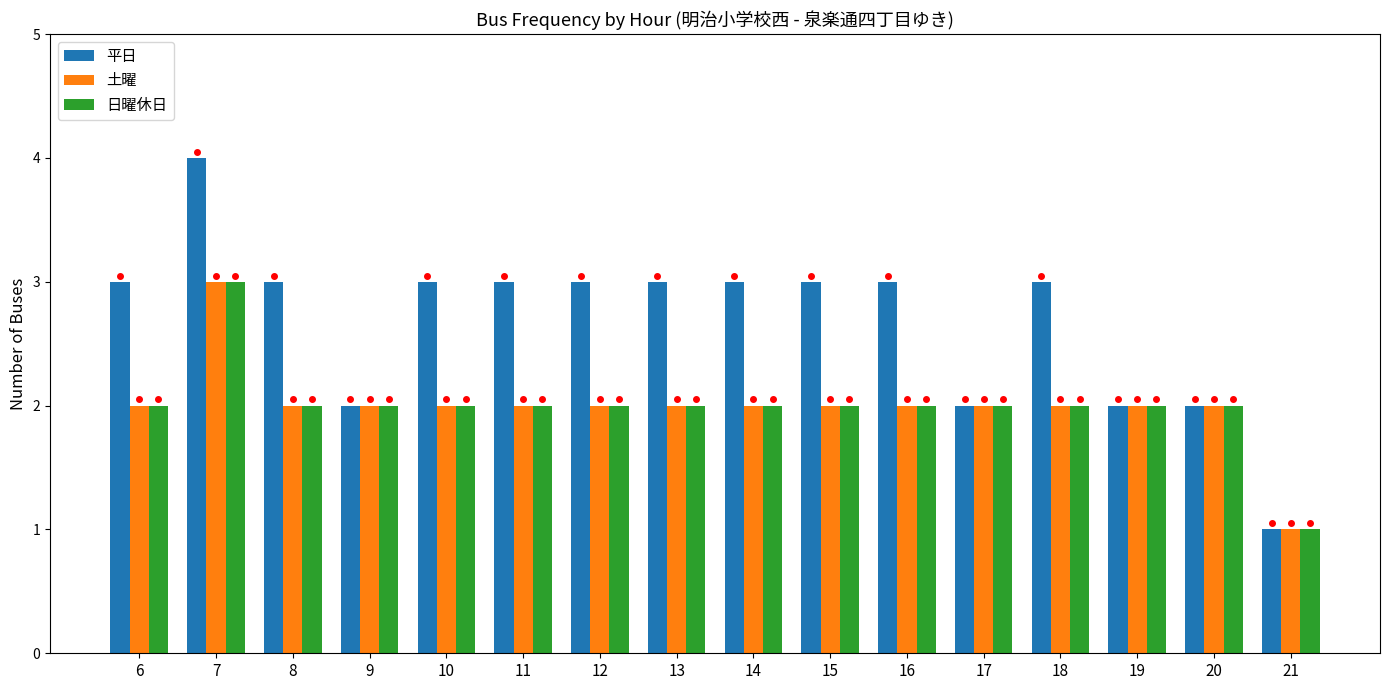

Is it true that 平日 equals 5 at 10?

False